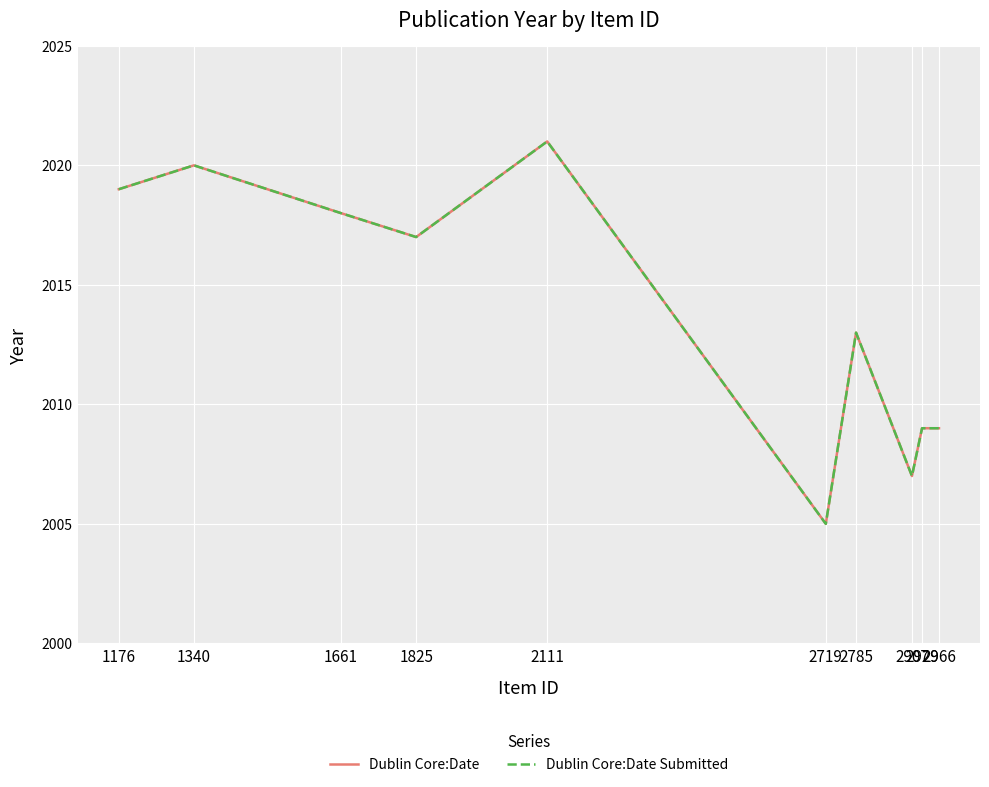

True or false: Dublin Core:Date Submitted and Dublin Core:Date cross at least once.

False